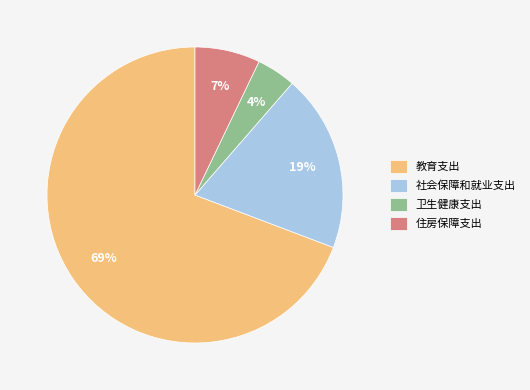

True or false: 社会保障和就业支出 accounts for 10% of the total.

False